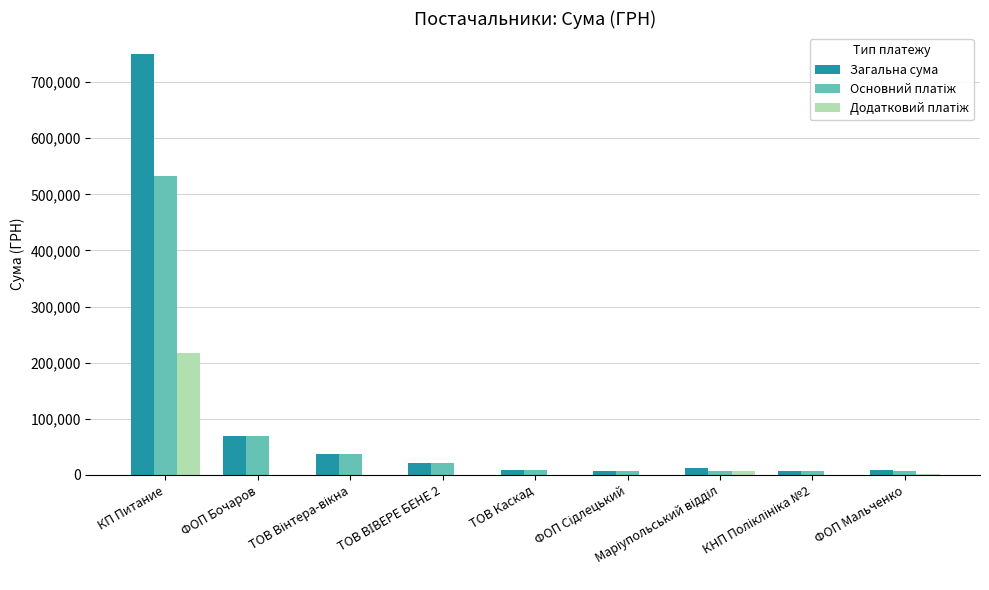

At which category is the sum across all series the highest?

КП Питание